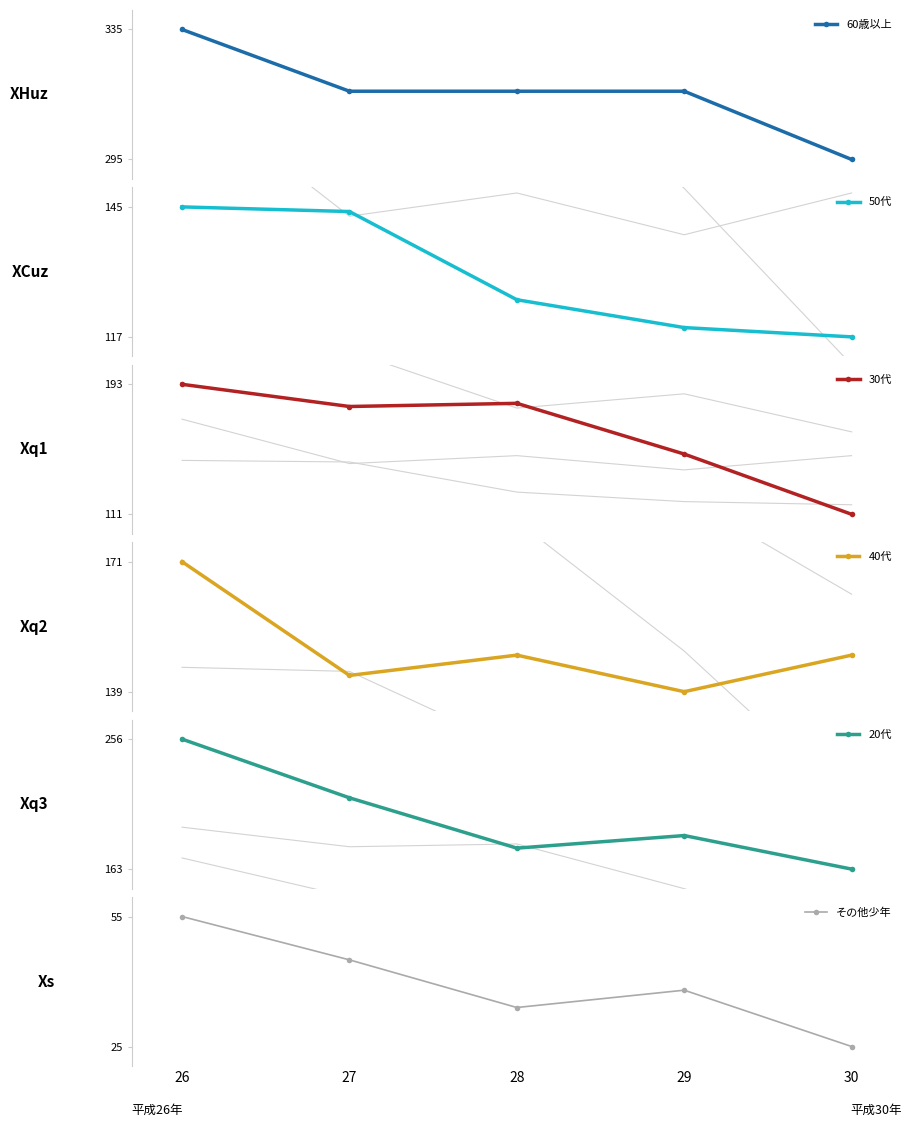

Where is the first local minimum for 30代?

27